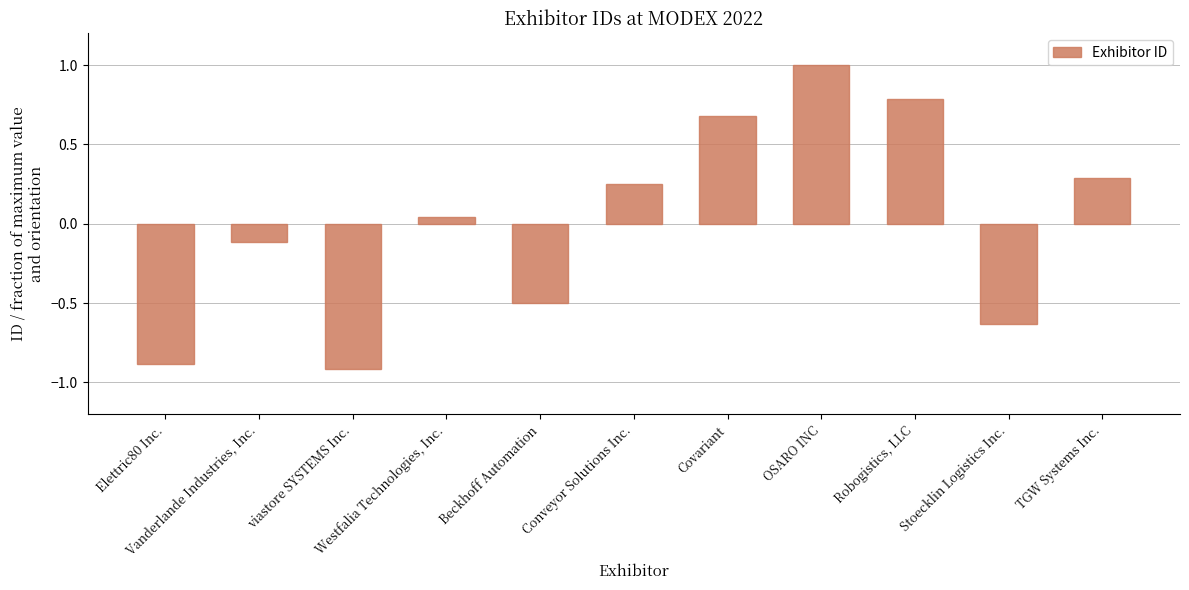

Which category has the highest value across all series?

OSARO INC